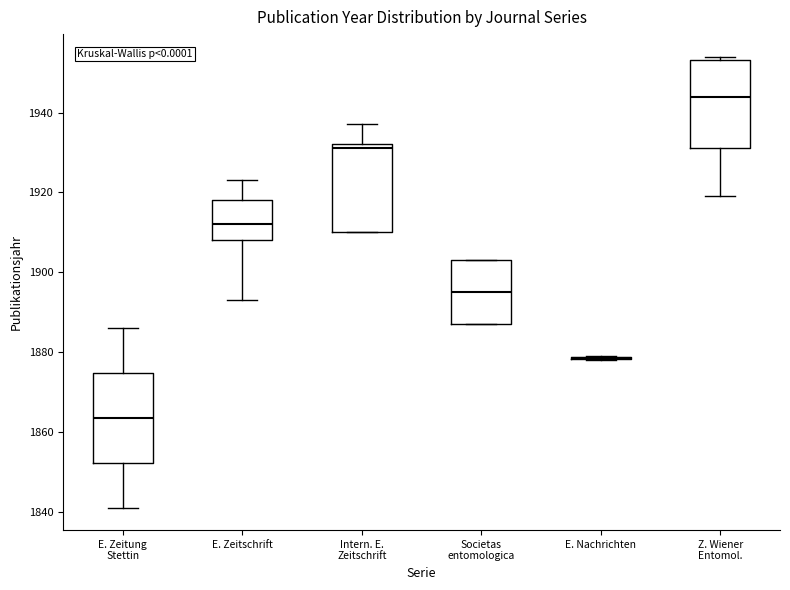

Reading left to right, read every box against the y-axis: the position of its median line, the range the box covers, and the ends of its whiskers. The values are not printed on the chart, so give them approximately, as read against the axis.

E. Zeitung Stettin: median 1864, box 1852 to 1874, whiskers 1842 to 1886
E. Zeitschrift: median 1912, box 1908 to 1918, whiskers 1894 to 1924
Intern. E. Zeitschrift: median 1932 (just below the box's upper edge), box 1910 to 1932, whiskers 1910 to 1938
Societas entomologica: median 1896, box 1888 to 1904, whiskers 1888 to 1904
E. Nachrichten: box collapsed to a line at 1878, whiskers 1878 to 1880
Z. Wiener Entomol.: median 1944, box 1932 to 1954, whiskers 1920 to 1954 (just above the box's upper edge)